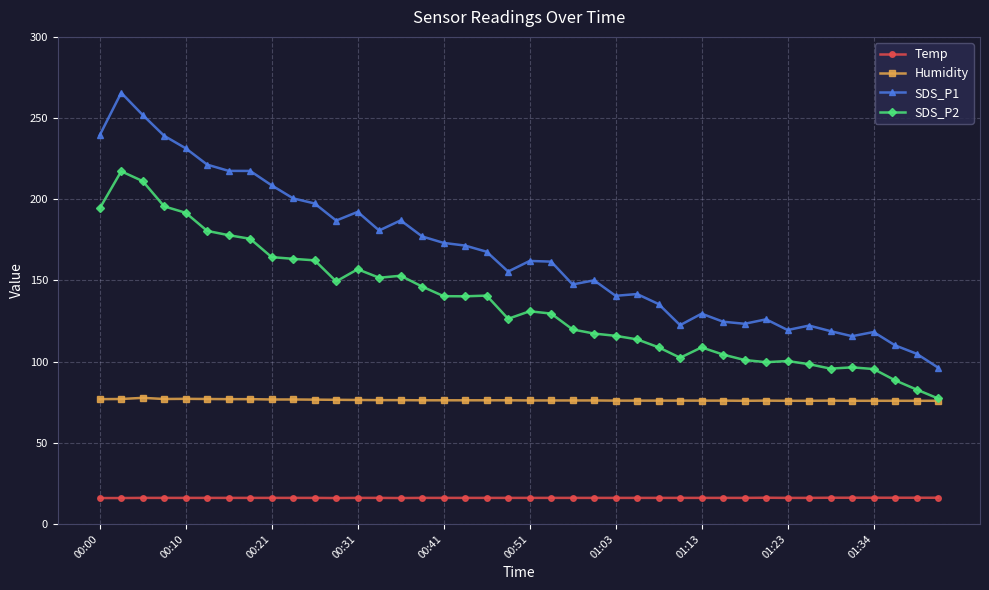

What is the value of the SDS_P1 point at the 18th from the left?

171.5